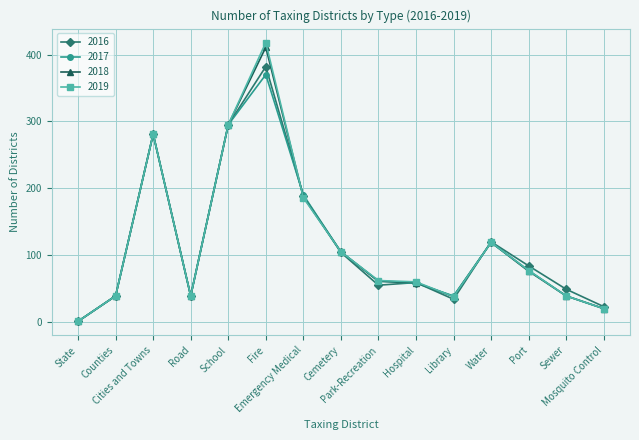

What is the sum of all 2017 values?

1733